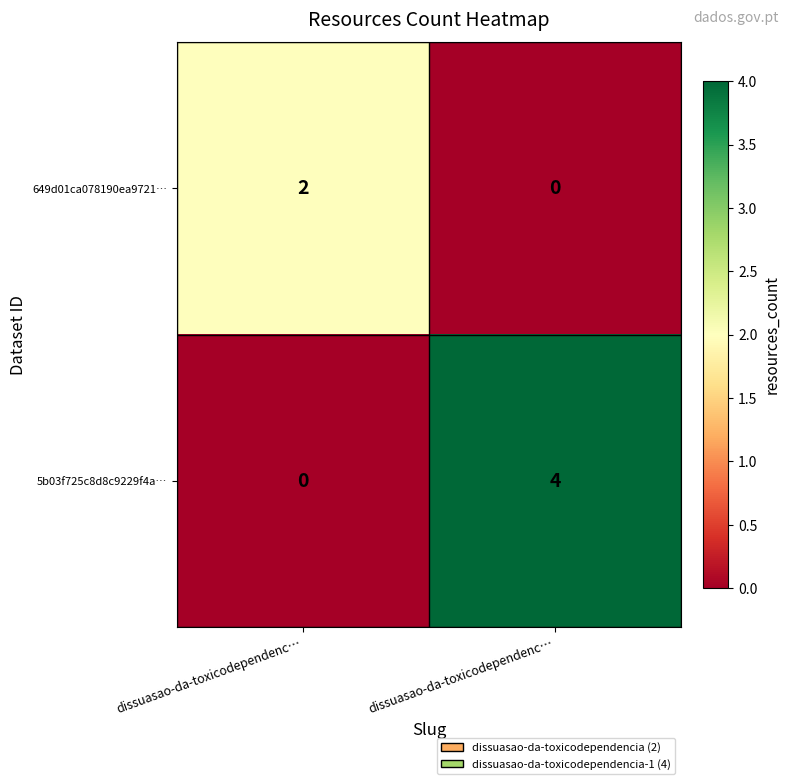

What is the spread (max minus min) of values at dissuasao-da-toxicodependenc…?

2